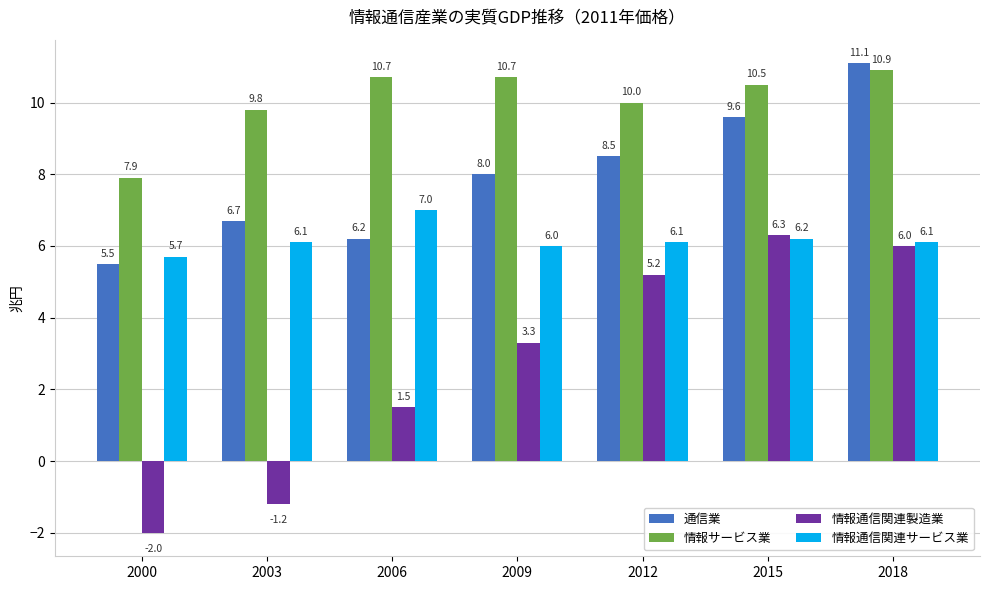

Rank the series at 2003 from highest to lowest value.

情報サービス業, 通信業, 情報通信関連サービス業, 情報通信関連製造業